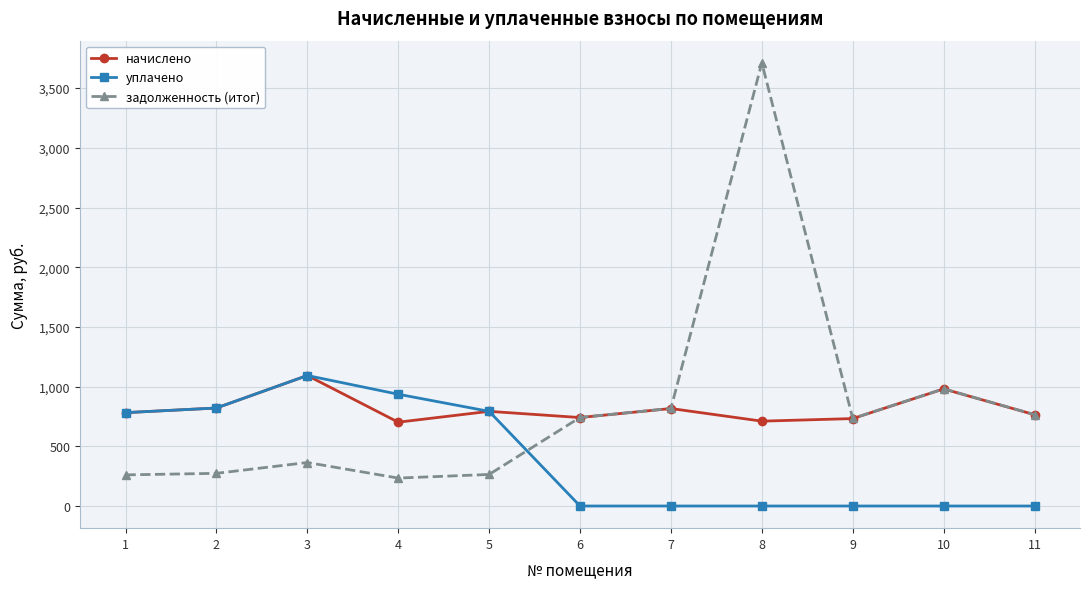

How many lines are shown in the chart?

3